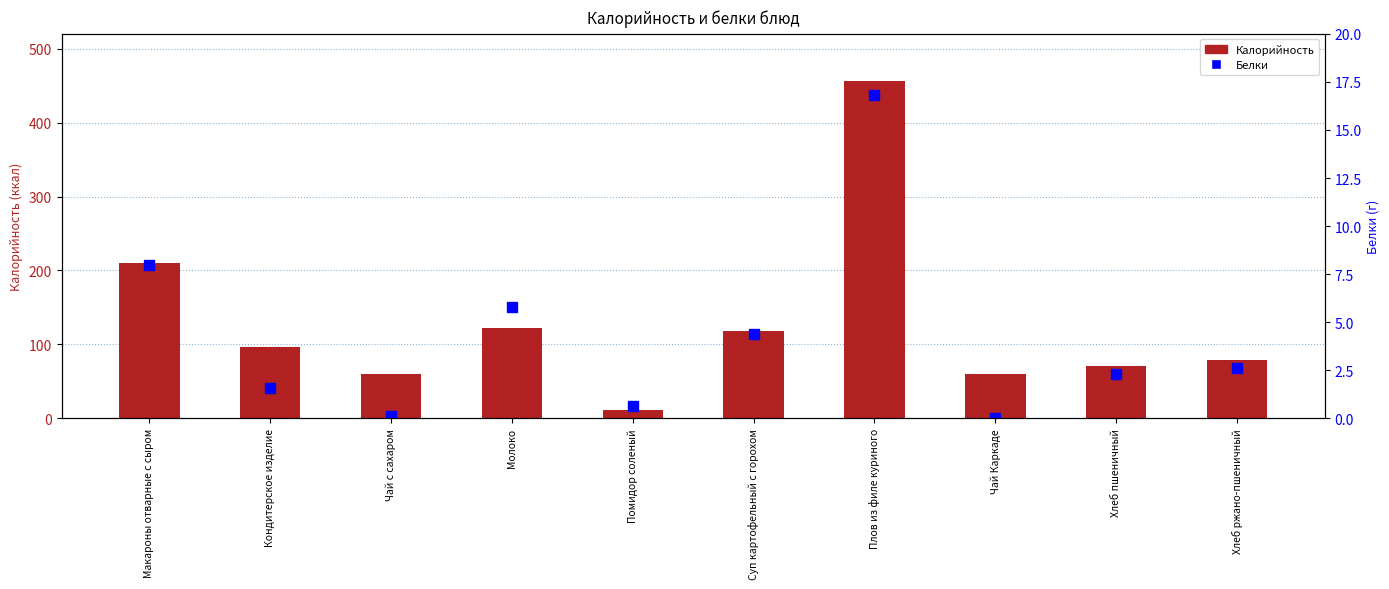

Reading left to right, transcribe all the data shown in this chart.

Калорийность: 210.6	96.8	60.5	121.8	11.6	118.6	456.0	60.4	70.5	79.2
Белки: 8.0	1.6	0.1	5.8	0.7	4.4	16.8	0.0	2.3	2.6